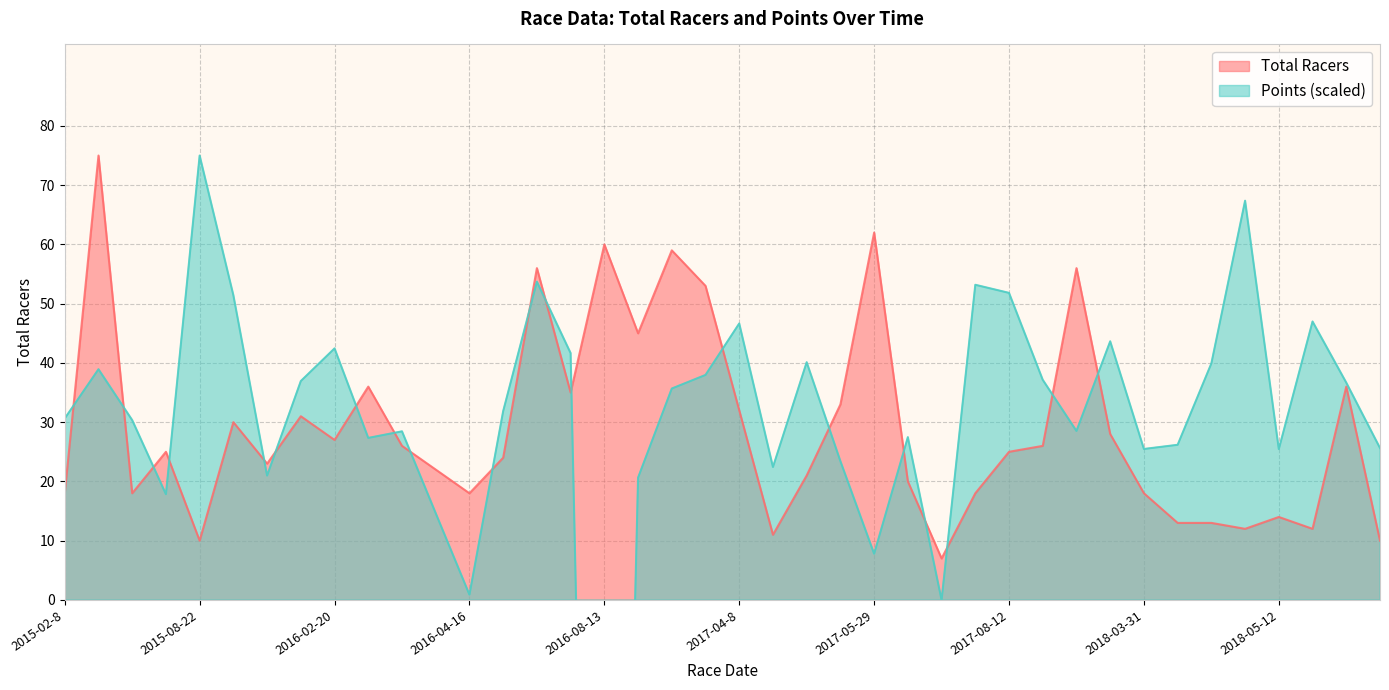

Count the number of categories in the chart.

40